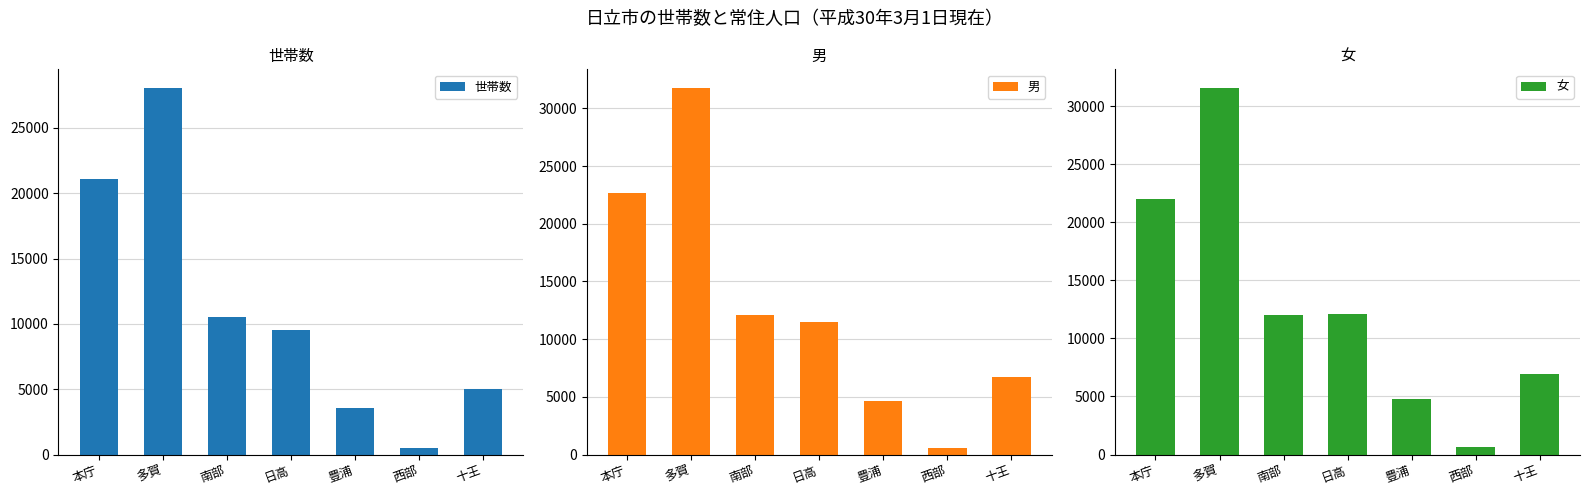

At which label does 世帯数 first exceed 9540?

本庁